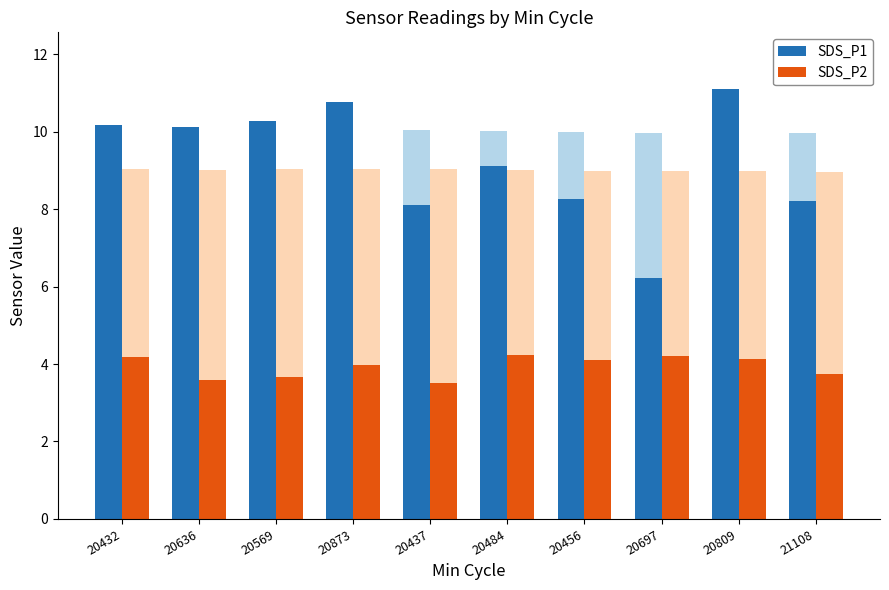

The SDS_P2 series shows 4.0 at 20873. True or false?

True